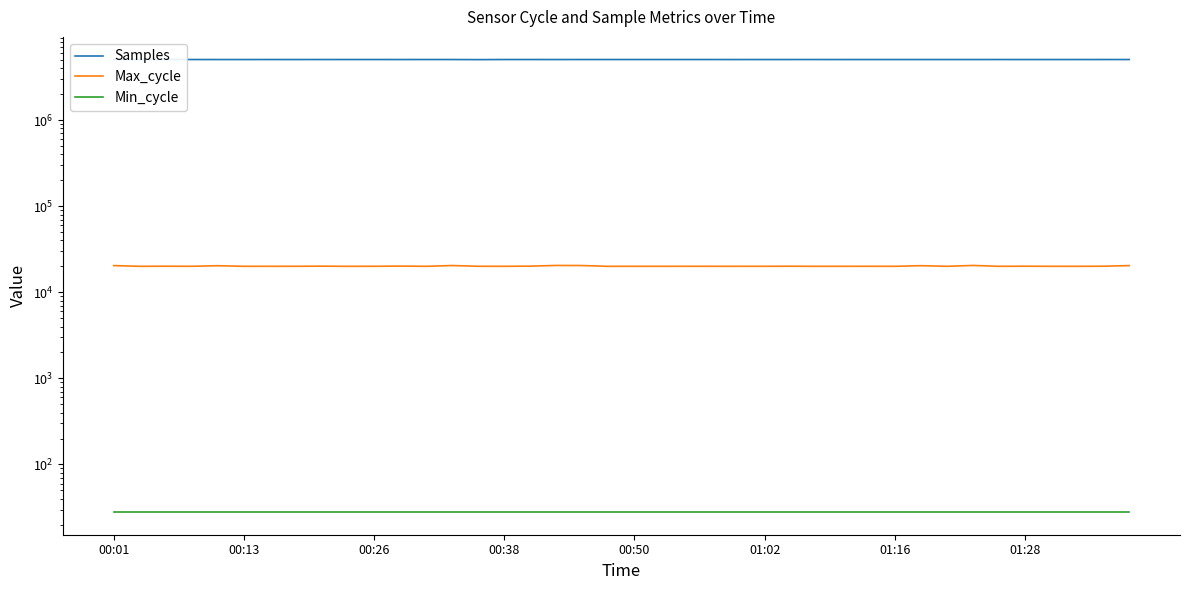

List the series in order of their peak value, lowest first.

Min_cycle, Max_cycle, Samples